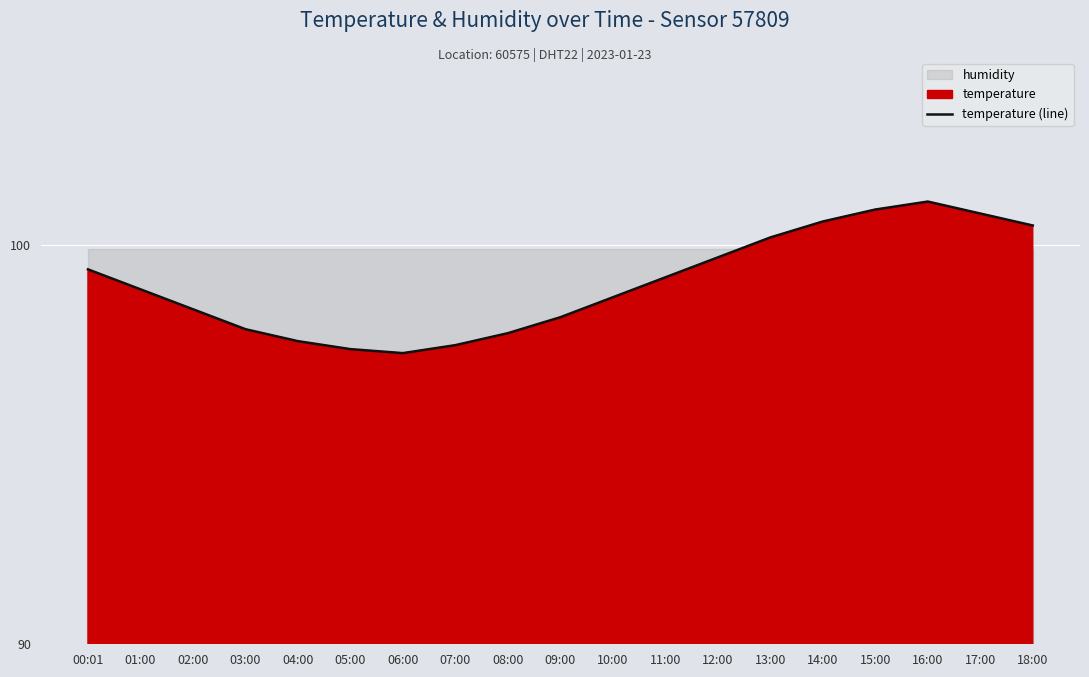

What is the change in value from 00:01 to 14:00?

+1.2